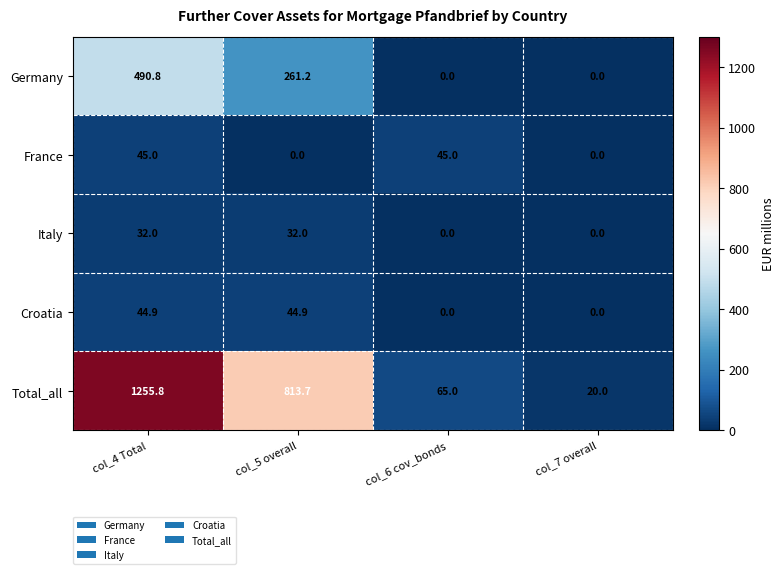

What is the total value across all series at col_5 overall?

1151.8